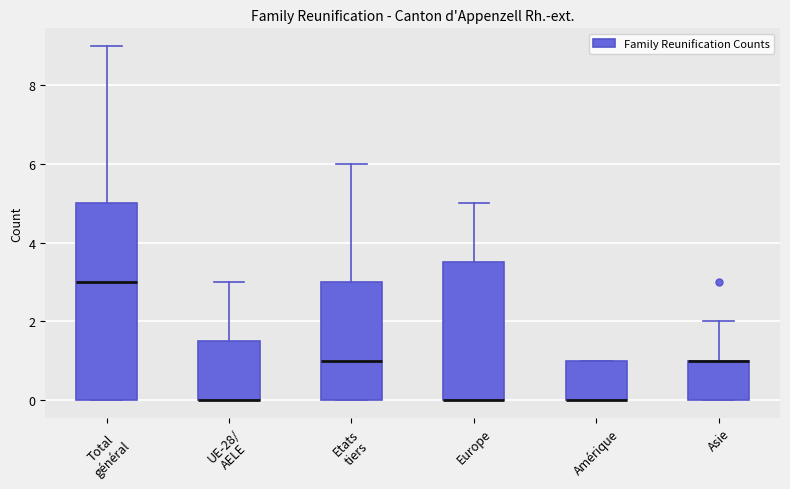

Comparing the boxes themselves (not the whiskers), which one is the tallest?

Total général